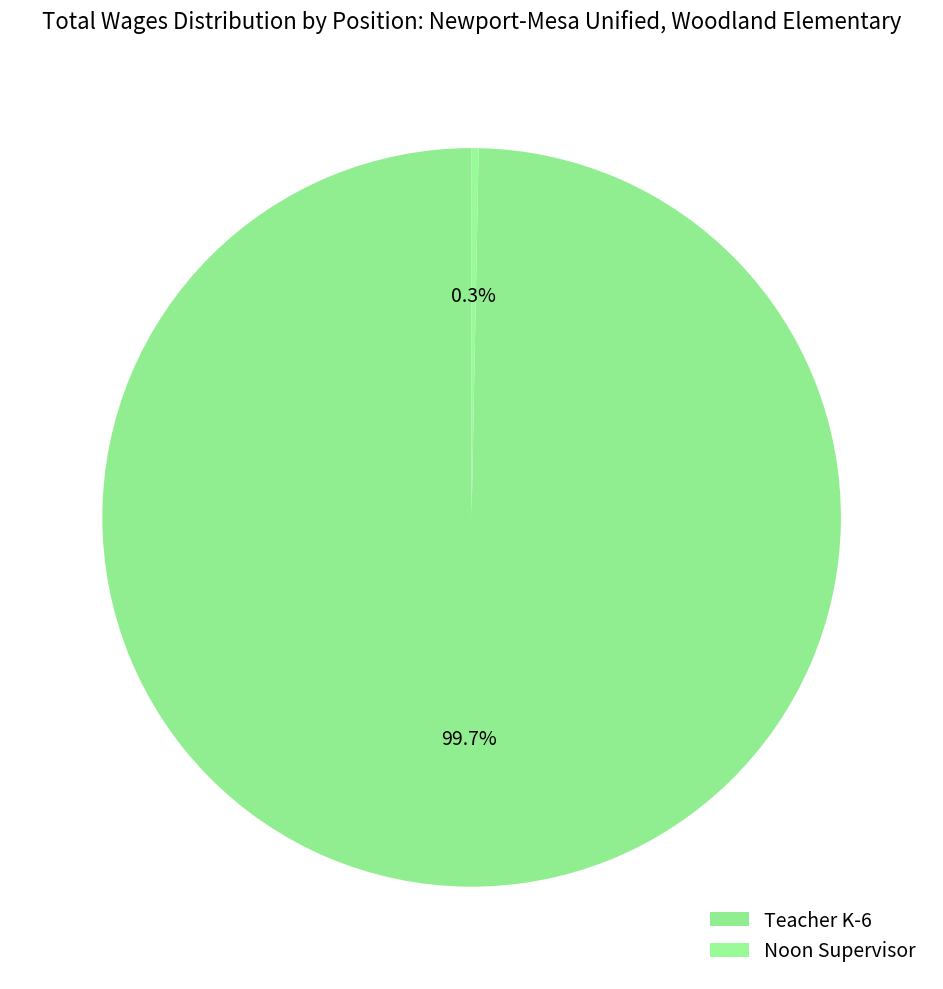

True or false: Noon Supervisor accounts for 1% of the total.

False